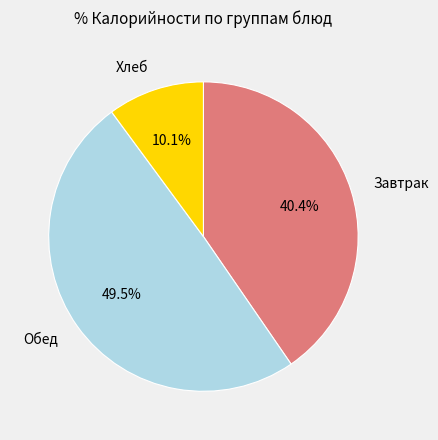

Which slice is the smallest?

Хлеб